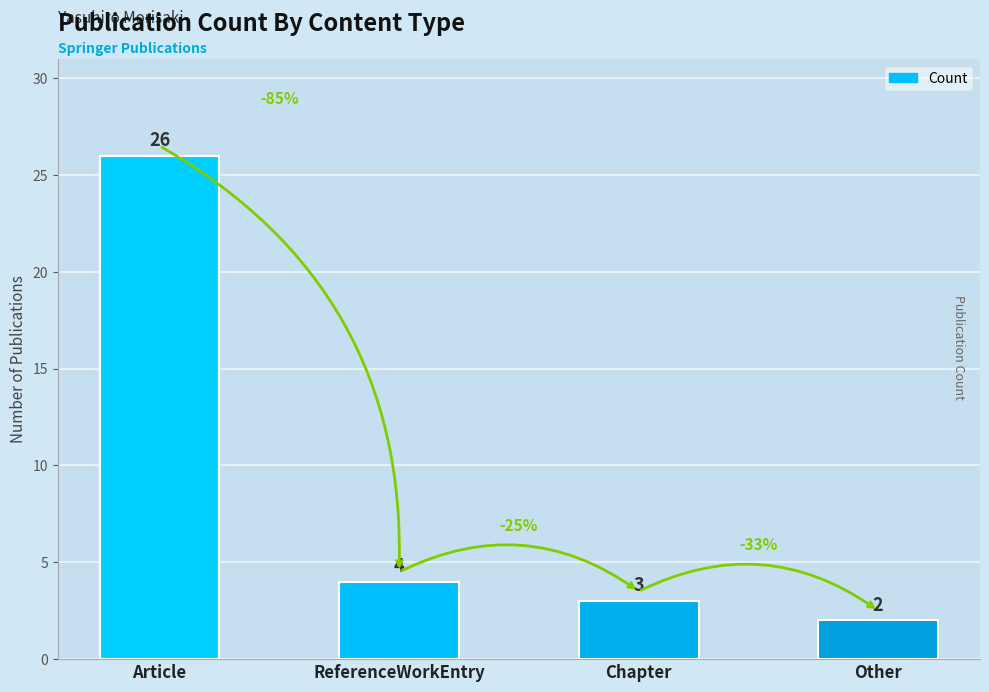

What is the minimum value shown in the chart?

2